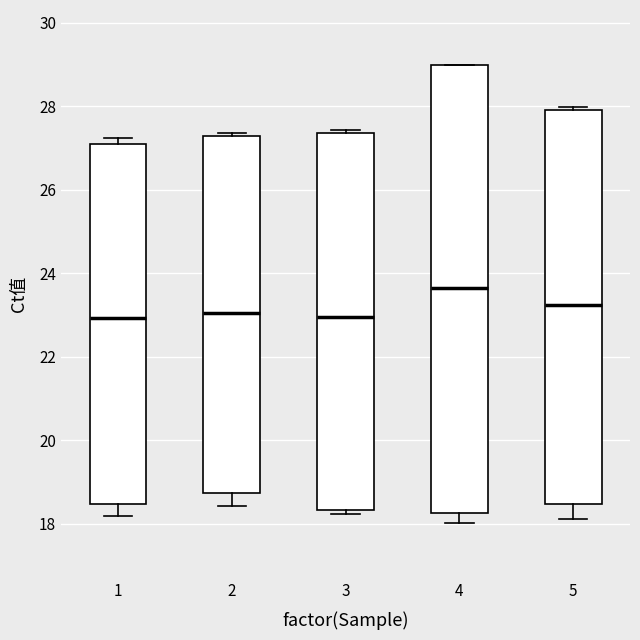

Reading left to right, read every box against the y-axis: the position of its median line, the range the box covers, and the ends of its whiskers. The values are not printed on the chart, so give them approximately, as read against the axis.

1: median 23.0, box 18.4 to 27.0, whiskers 18.2 to 27.2
2: median 23.0, box 18.8 to 27.4, whiskers 18.4 to 27.4
3: median 23.0, box 18.4 to 27.4, whiskers 18.2 to 27.4 (just above the box's upper edge)
4: median 23.6, box 18.2 to 29.0, whiskers 18.0 to 29.0
5: median 23.2, box 18.4 to 28.0, whiskers 18.2 to 28.0 (just above the box's upper edge)